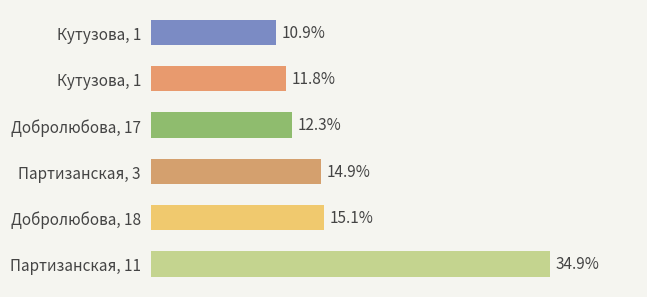

Are the bars horizontal?

Yes